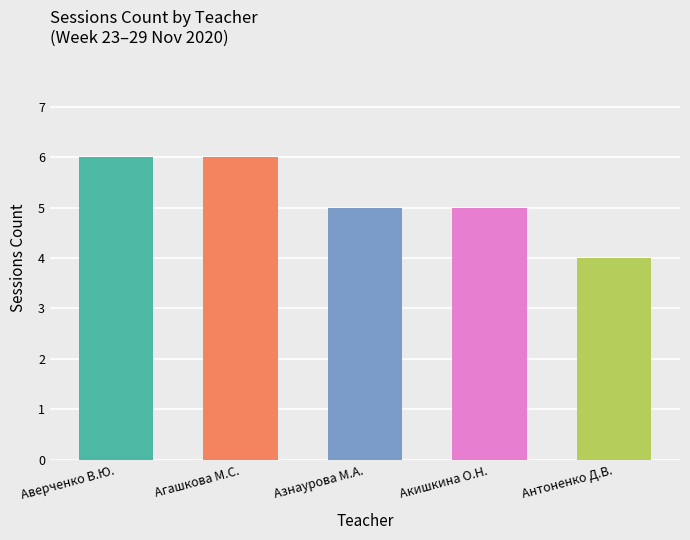

What is the difference between the maximum and minimum values?

2